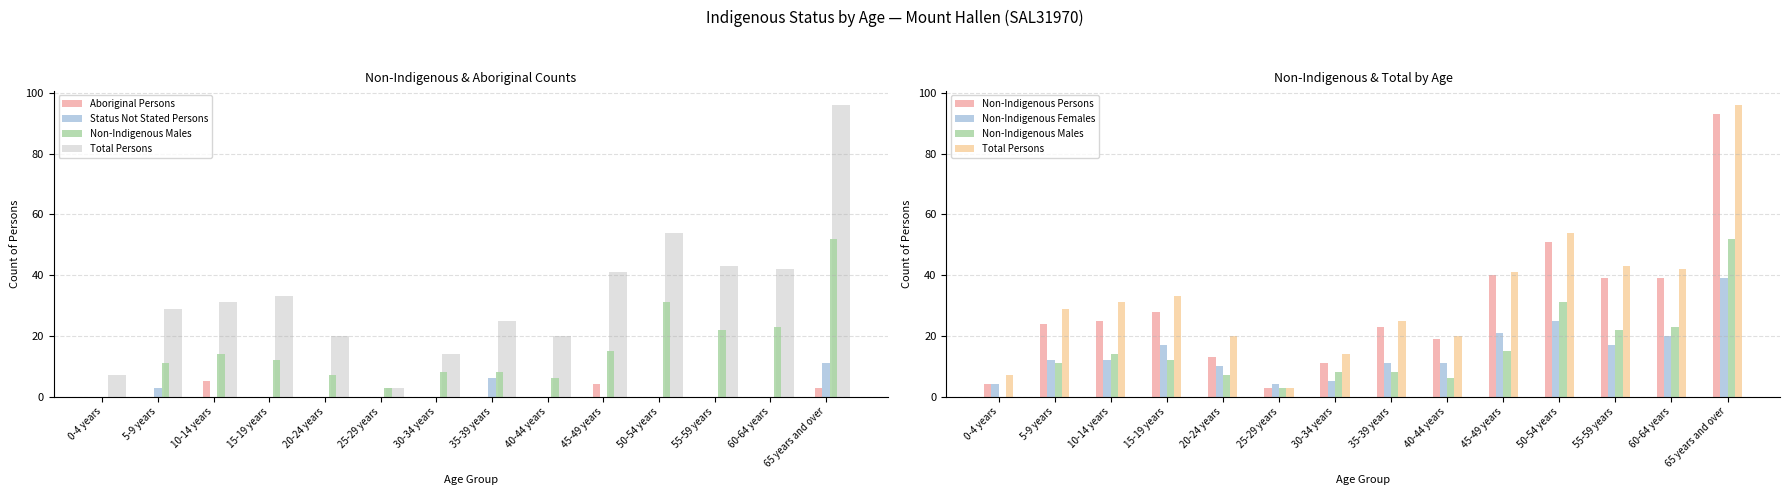

At which label is Aboriginal Persons closest to 2?

65 years and over